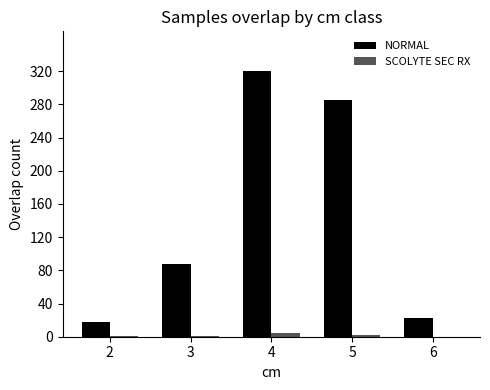

The value of SCOLYTE SEC RX at 6 is 0. True or false?

True